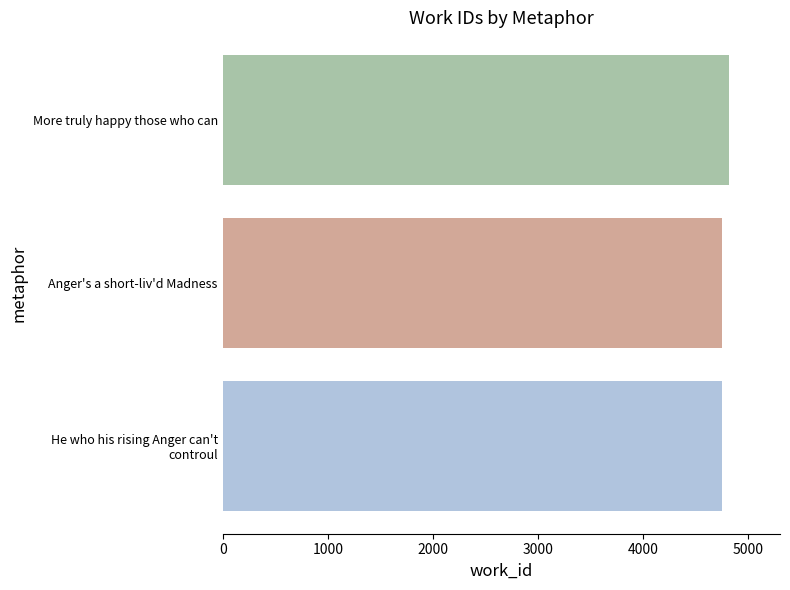

True or false: the data shows 7246 at More truly happy those who can.

False